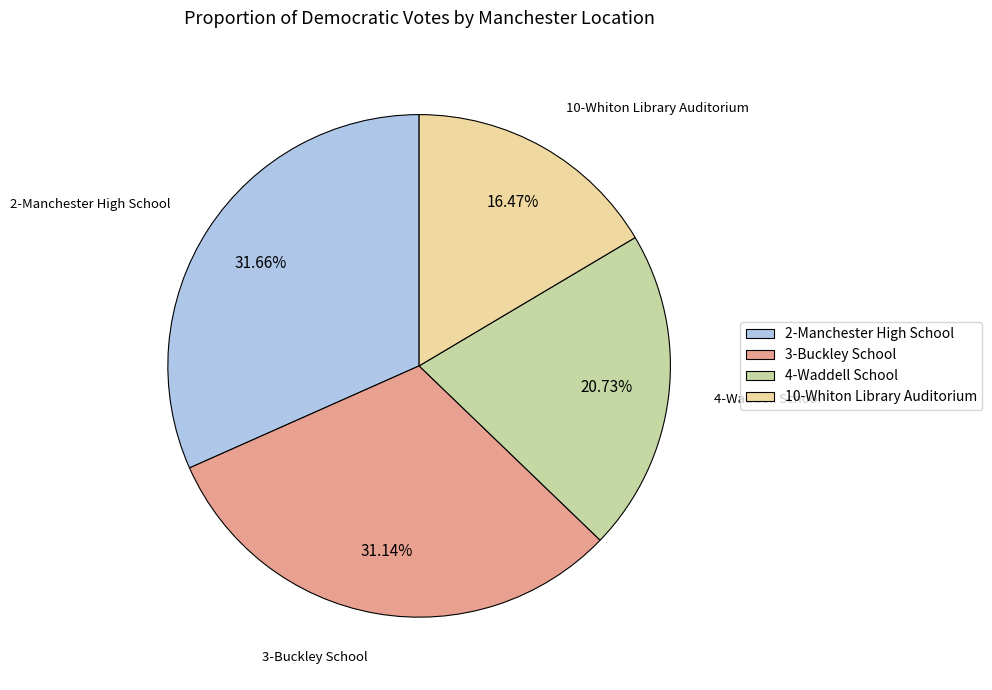

Which slice is the largest?

2-Manchester High School